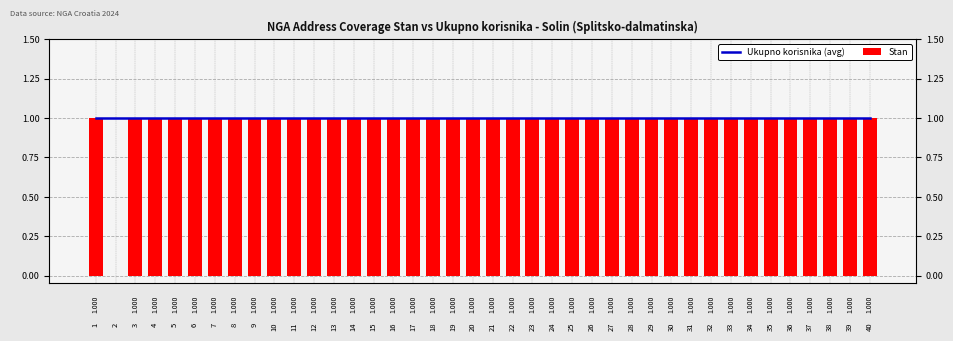

How many values in the Stan series are below 1?

1